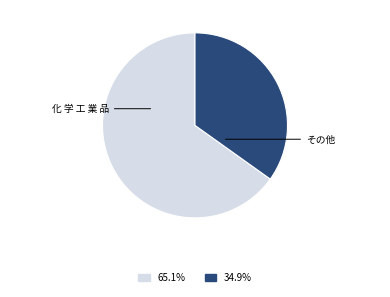

Combined, do その他 and 化 学 工 業 品 account for over 50%?

Yes